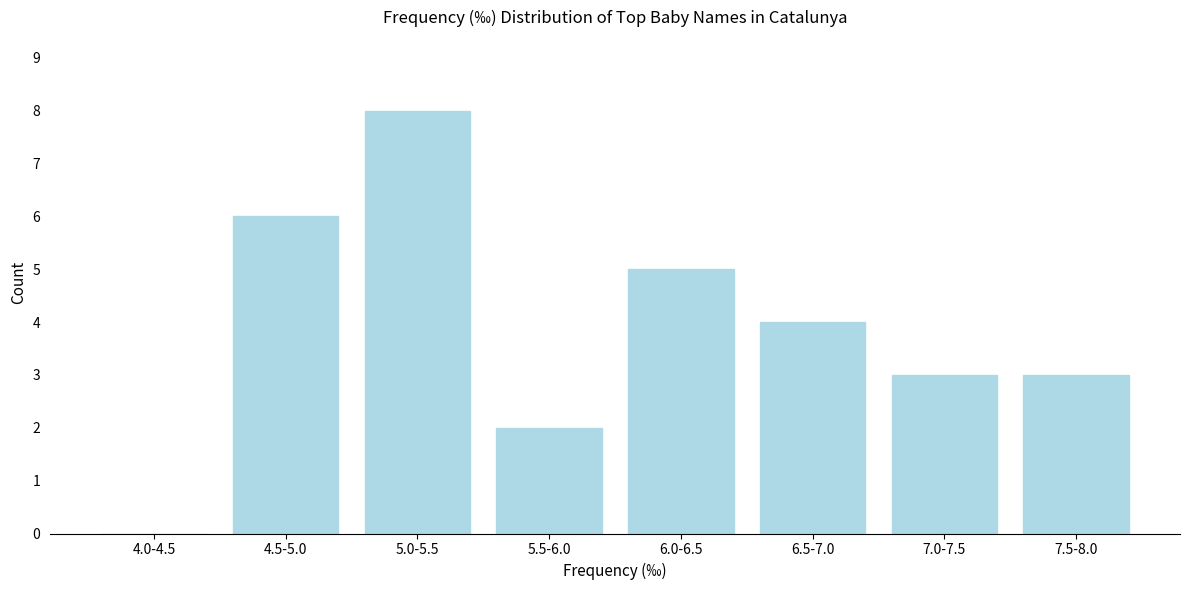

Reading left to right, what are all the values shown in this chart?

4.0-4.5=0	4.5-5.0=6	5.0-5.5=8	5.5-6.0=2	6.0-6.5=5	6.5-7.0=4	7.0-7.5=3	7.5-8.0=3